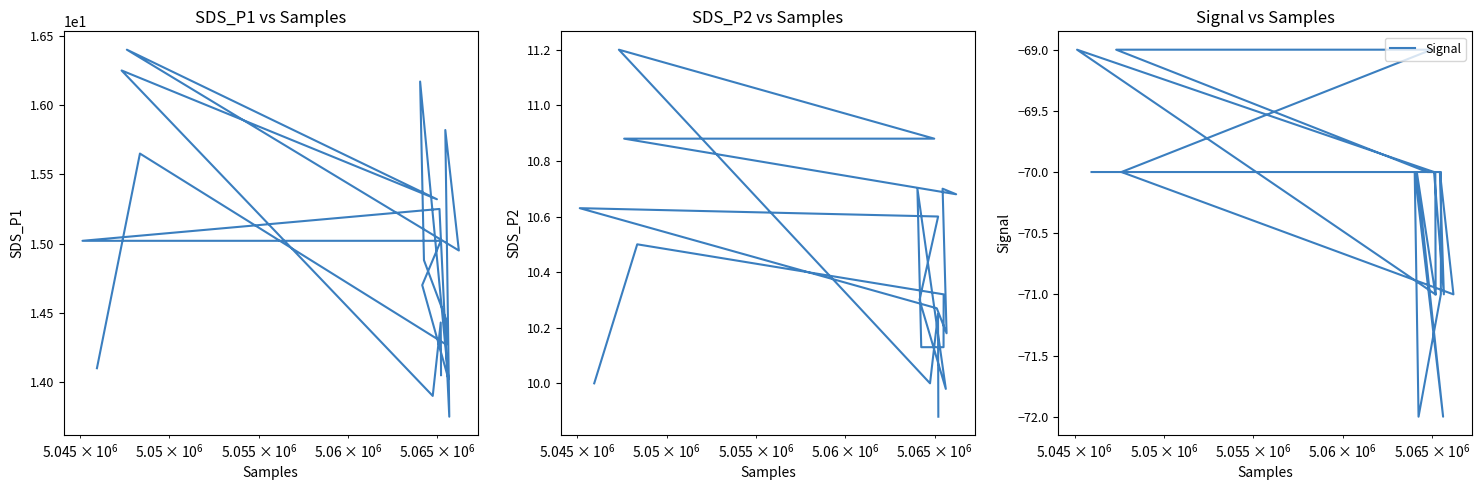

What is the difference between the second highest and second lowest values in the Signal series?

3.0